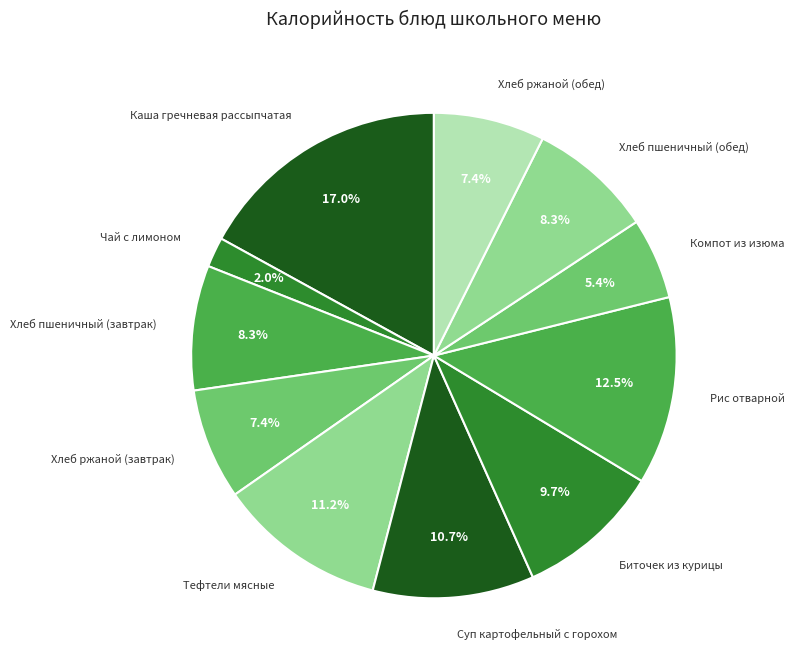

Is the sum of Чай с лимоном and Компот из изюма greater than half?

No